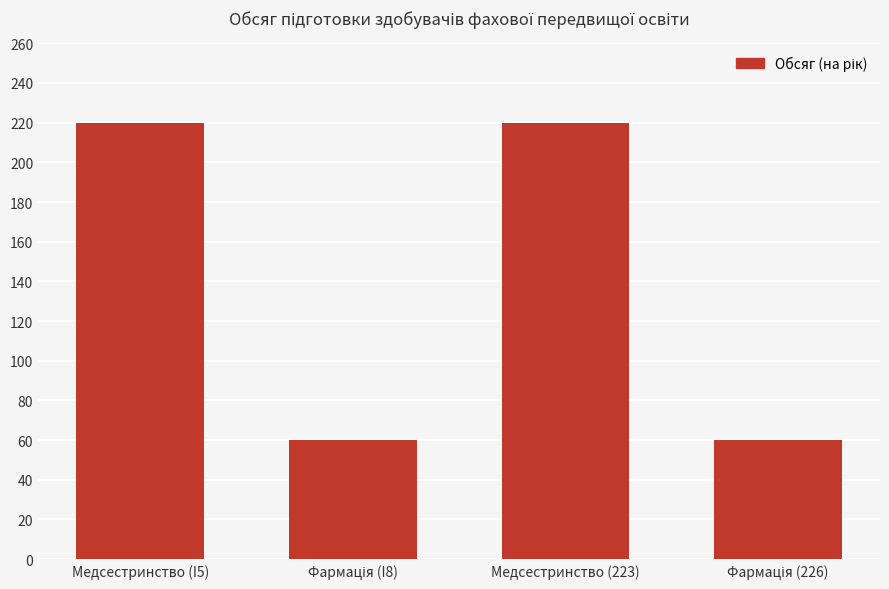

How many values are between 60 and 220?

4